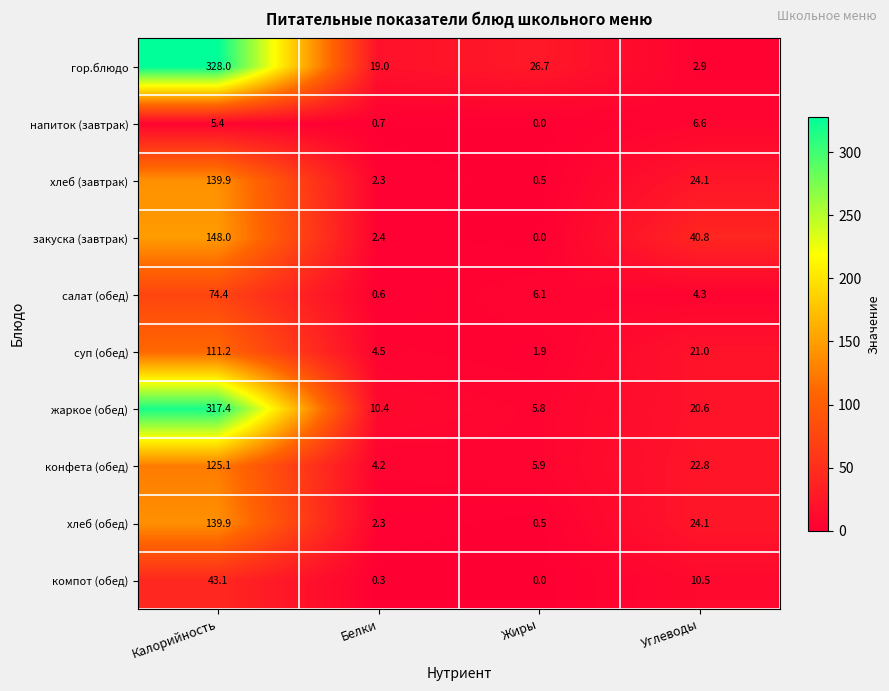

Rank the categories by жаркое (обед) value from highest to lowest.

Калорийность, Углеводы, Белки, Жиры